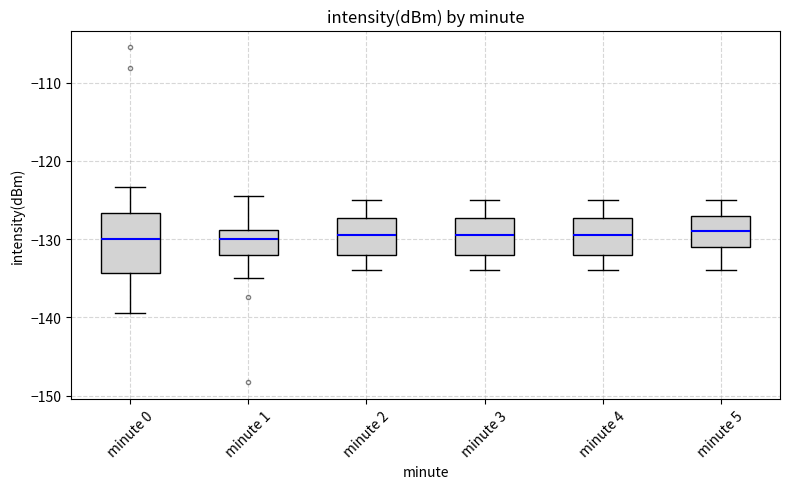

Where is the lower edge of the box for minute 2 on the y-axis? The values are not printed on the chart, so give them approximately, as read against the axis.

-132